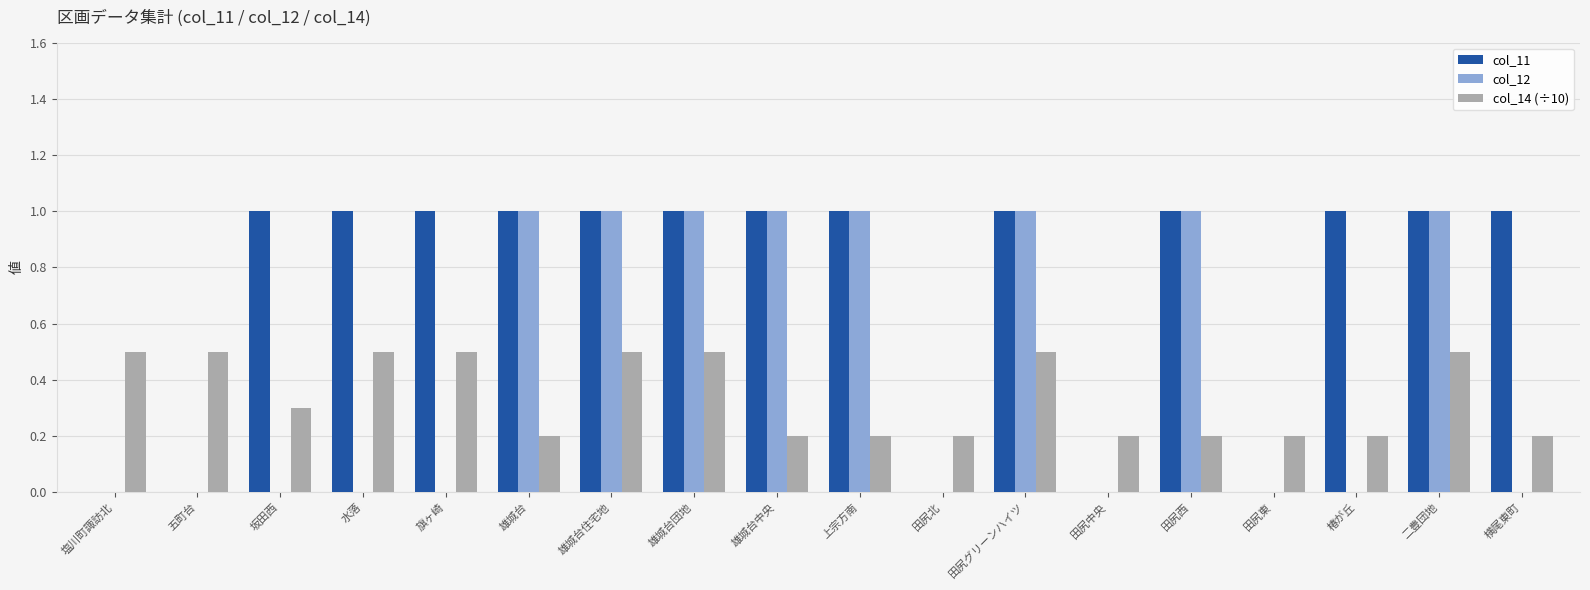

What is the total value across all series at 上宗方南?

2.2